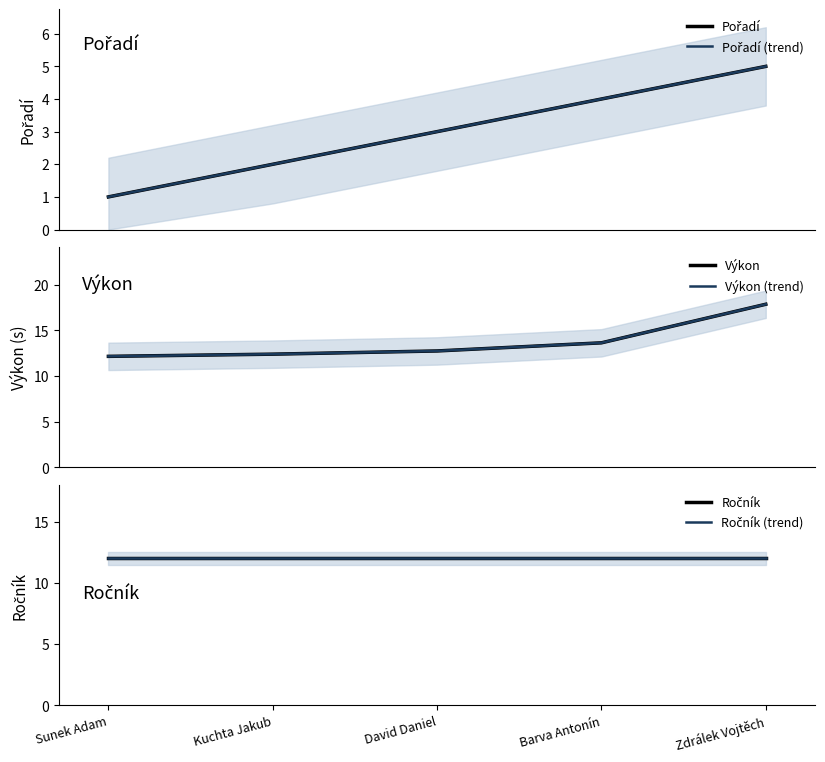

Which series has the widest spread of values?

Výkon